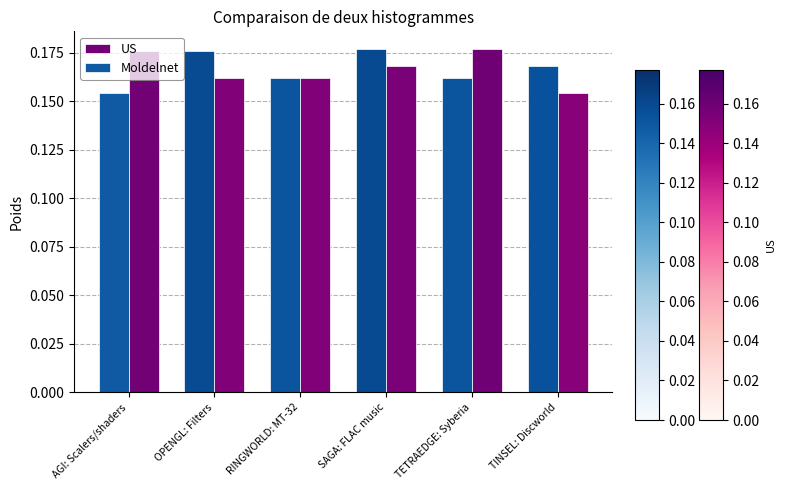

What is the sum of the Moldelnet values at TETRAEDGE: Syberia and SAGA: FLAC music?

0.3